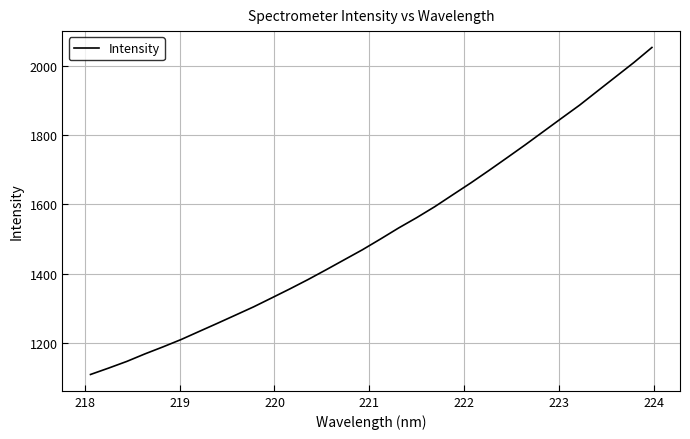

What is the greatest value displayed?

2052.1